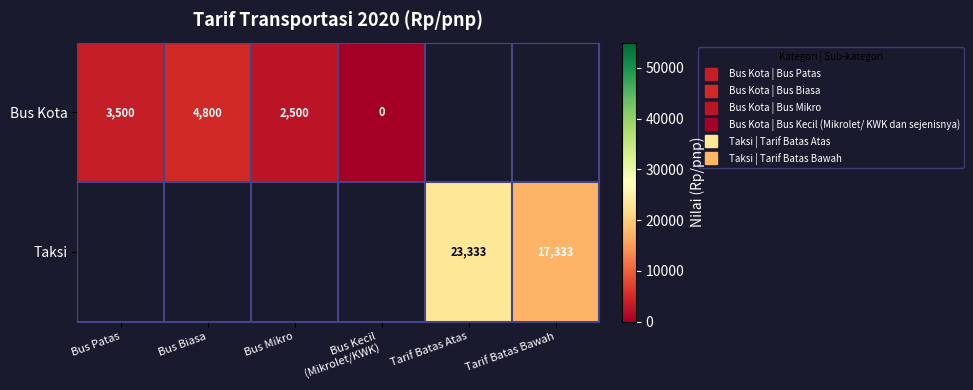

The Bus Kota series shows 0.0 at Bus Kecil (Mikrolet/KWK). True or false?

True